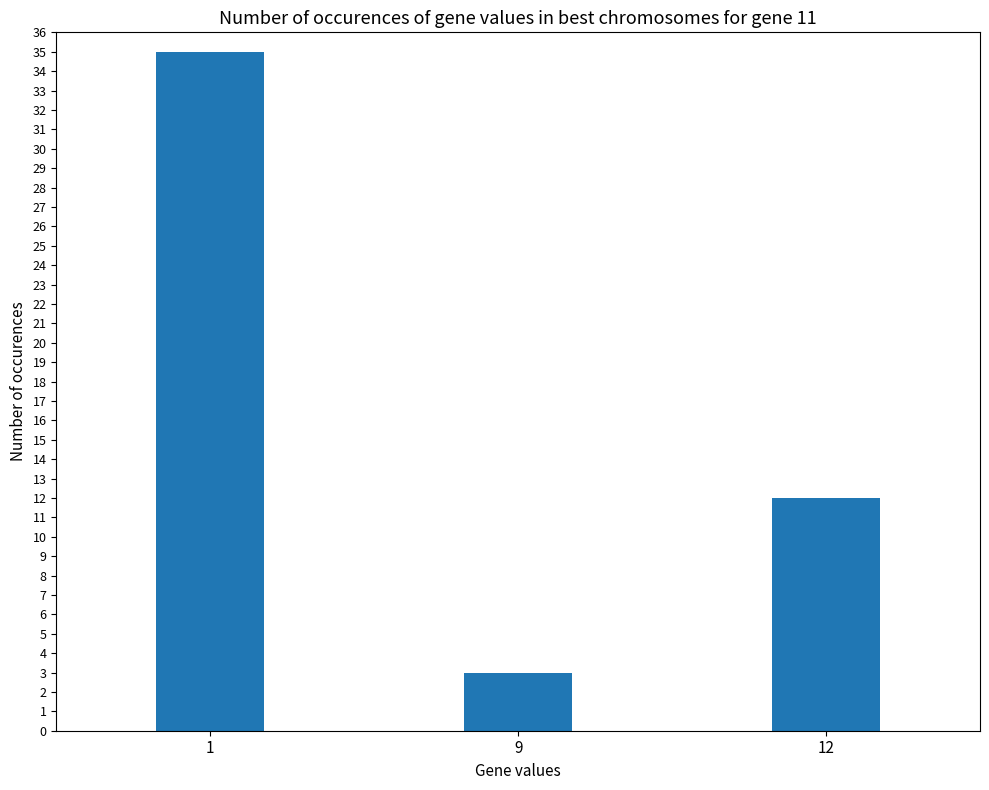

Is it true that the value at 1 is 53?

False